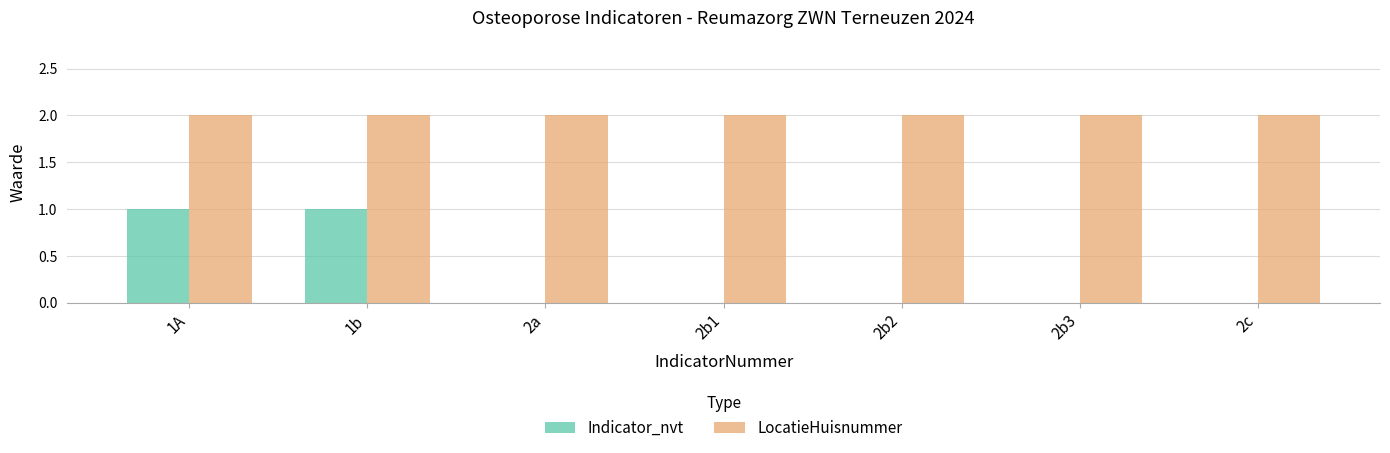

The value of Indicator_nvt at 1A is 0. True or false?

False